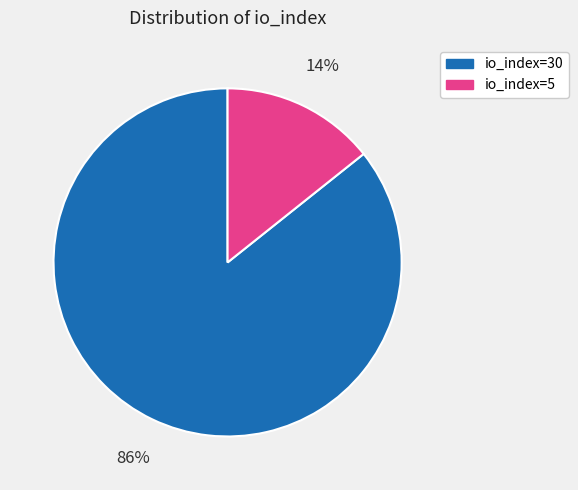

Do io_index=30 and io_index=5 together represent more than half of the pie?

Yes